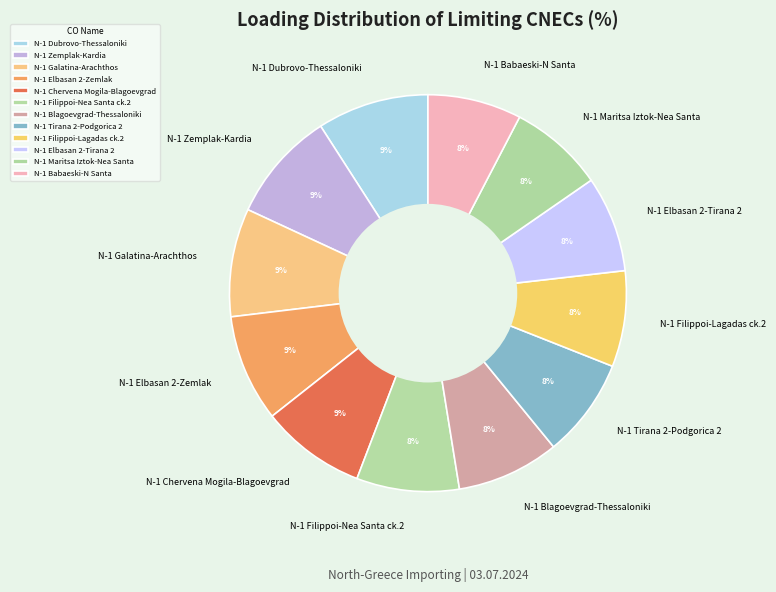

Is the sum of N-1 Zemplak-Kardia and N-1 Blagoevgrad-Thessaloniki greater than half?

No